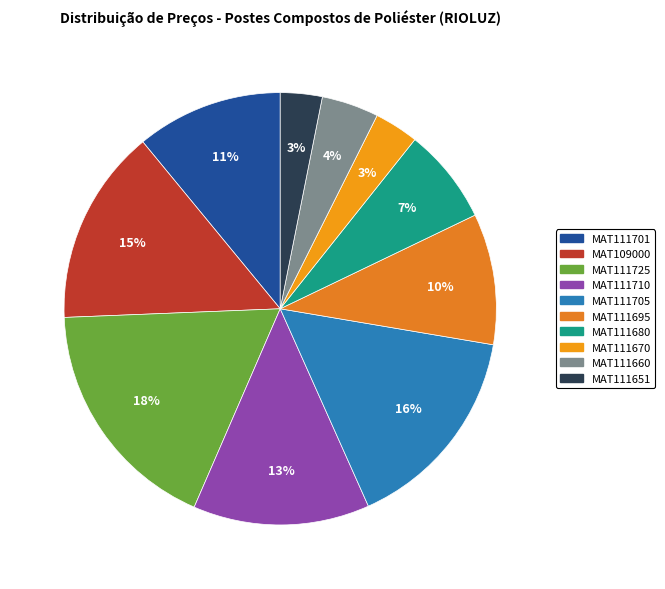

Between MAT111710 and MAT111705, which is larger?

MAT111705